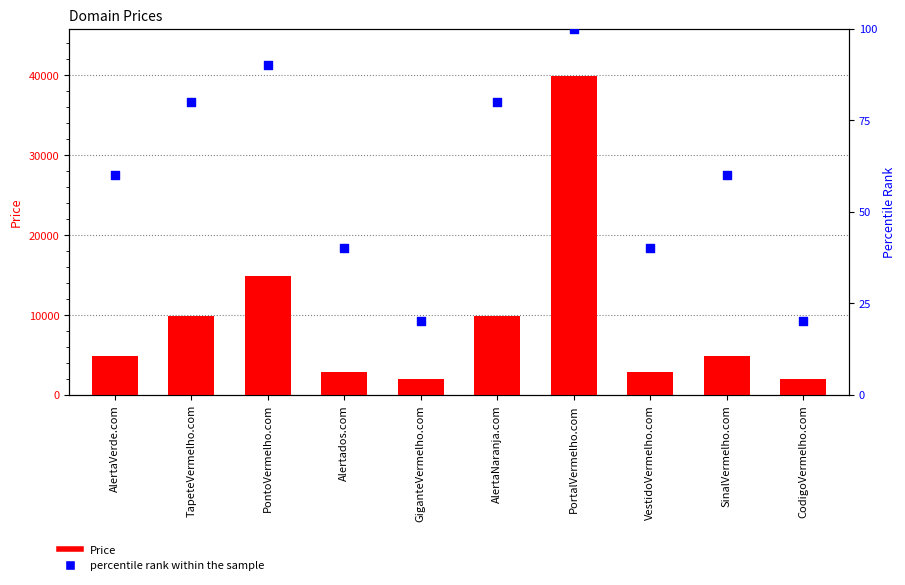

At which category is the sum across all series the highest?

PortalVermelho.com